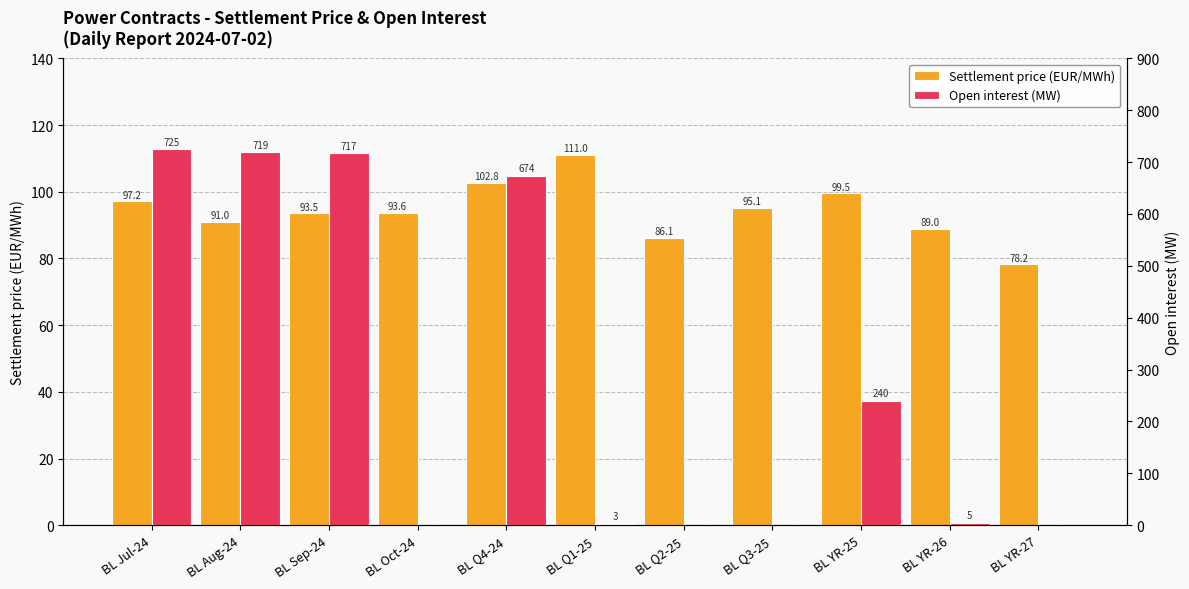

Reading left to right, extract all data points from this chart.

Settlement price (EUR/MWh): BL Jul-24=97.2	BL Aug-24=91.0	BL Sep-24=93.5	BL Oct-24=93.6	BL Q4-24=102.8	BL Q1-25=111.0	BL Q2-25=86.1	BL Q3-25=95.1	BL YR-25=99.5	BL YR-26=89.0	BL YR-27=78.2
Open interest (MW): BL Jul-24=725.0	BL Aug-24=719.0	BL Sep-24=717.0	BL Oct-24=0.0	BL Q4-24=674.0	BL Q1-25=3.0	BL Q2-25=0.0	BL Q3-25=0.0	BL YR-25=240.0	BL YR-26=5.0	BL YR-27=0.0